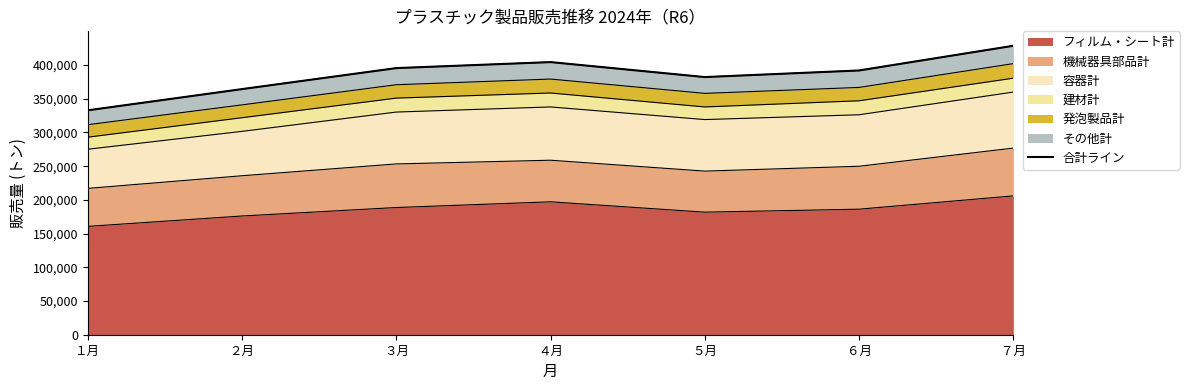

What is the label of the 2nd point from the left?

２月